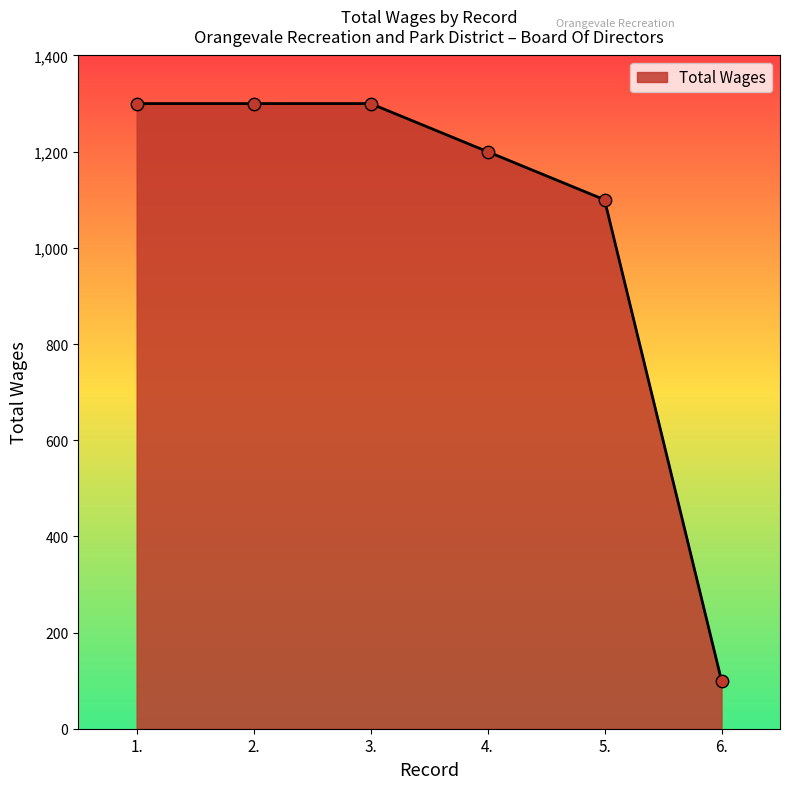

What is the ratio of the value at 2. to the value at 5.?

1.2